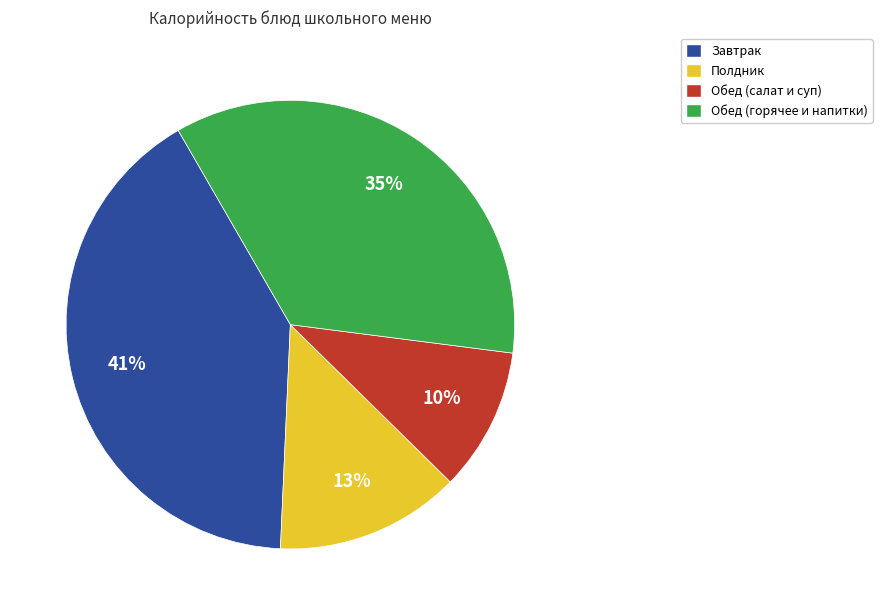

Is there a majority slice in this chart?

No